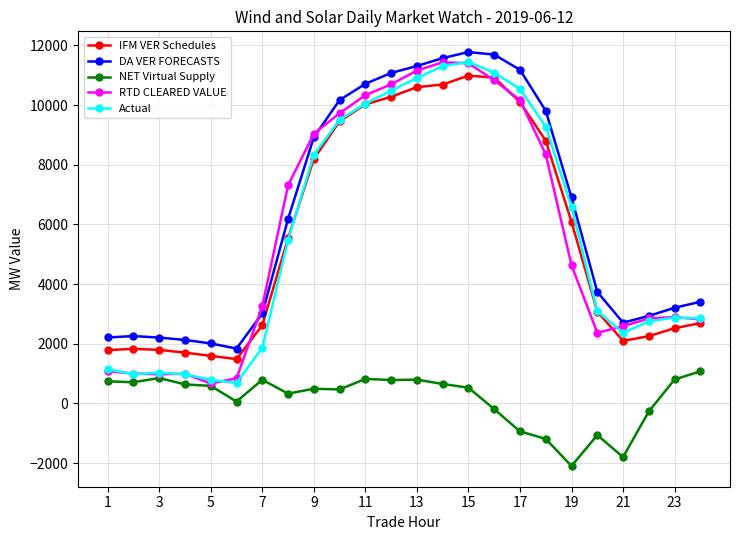

What is the value of the Actual point at the 18th from the left?

9281.1